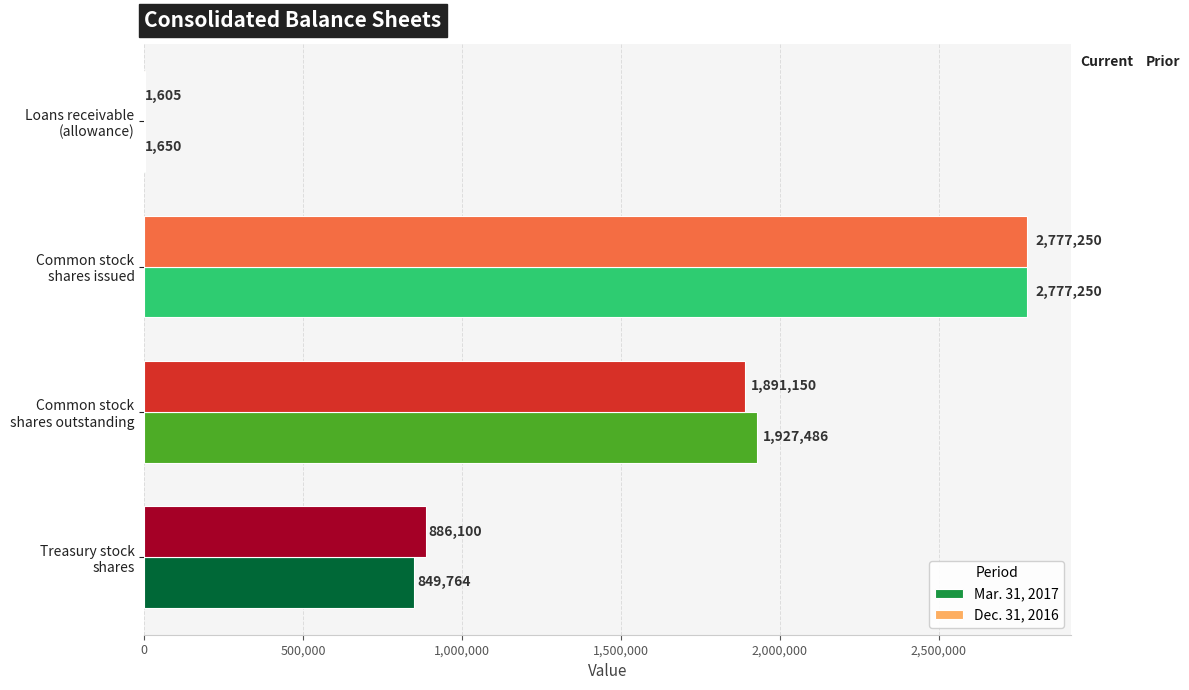

How many Dec. 31, 2016 values are between 886100 and 2777250?

3